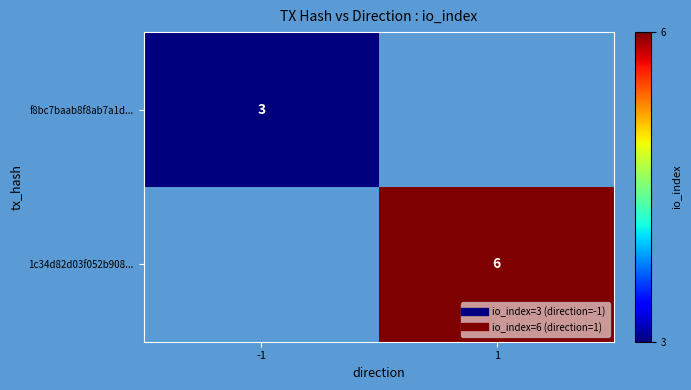

True or false: 1c34d82d03f052b908... has a value of 6 at 1.

True